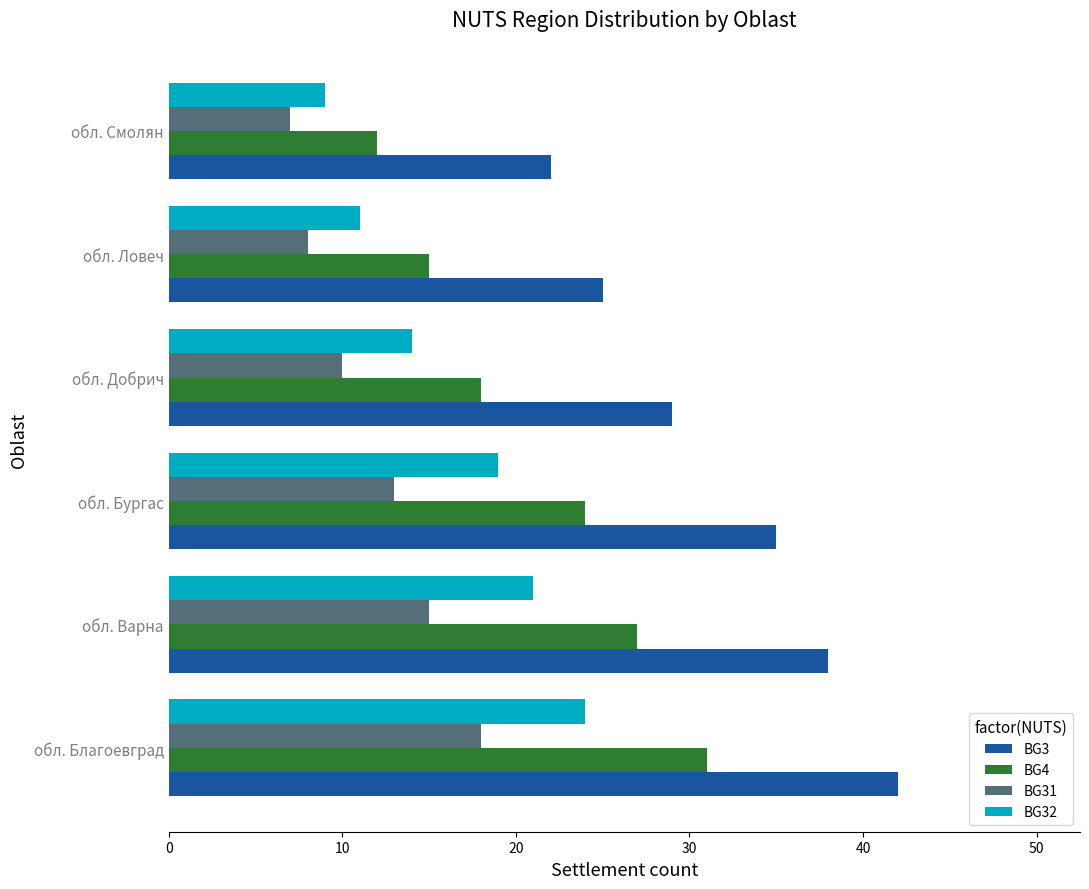

What is the sum of all BG31 values?

71